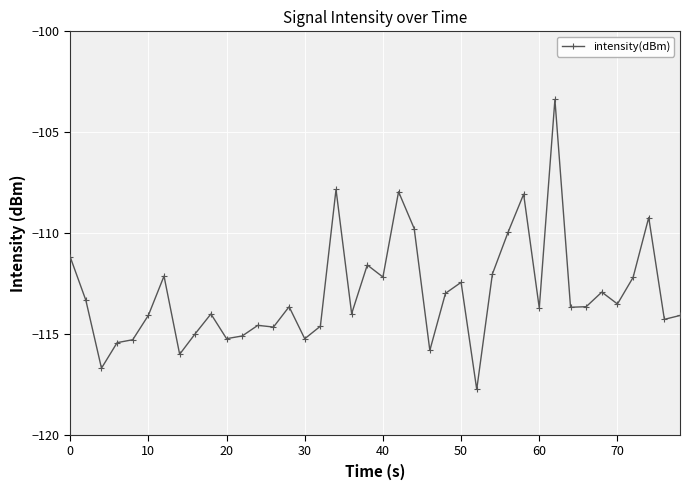

What is the value of the 26th point from the left?

-112.4